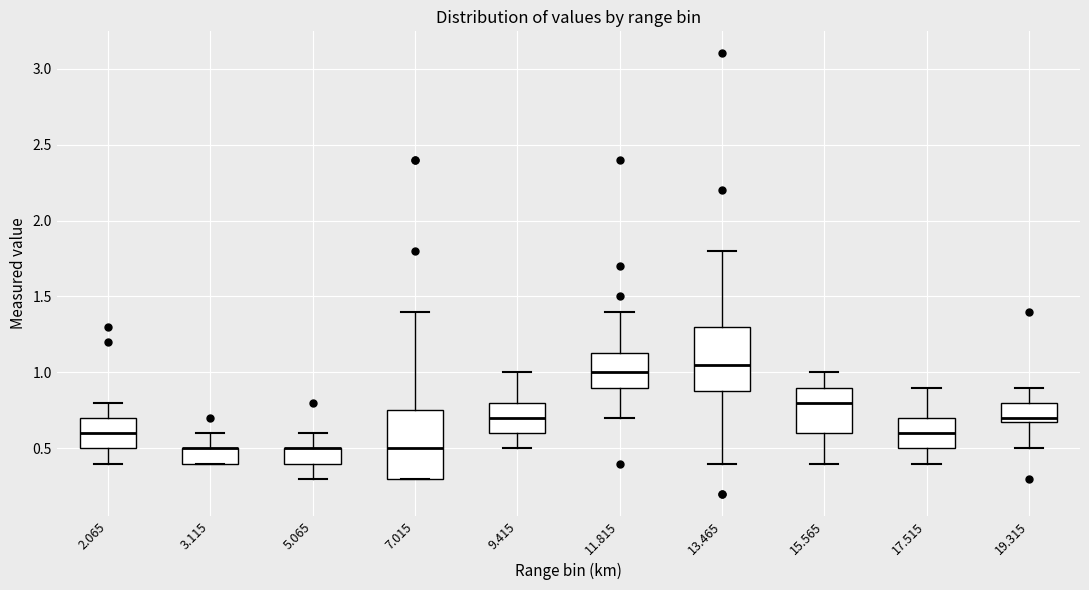

Where does the upper whisker of the box at x = 15.565 end on the y-axis? The values are not printed on the chart, so give them approximately, as read against the axis.

1.00